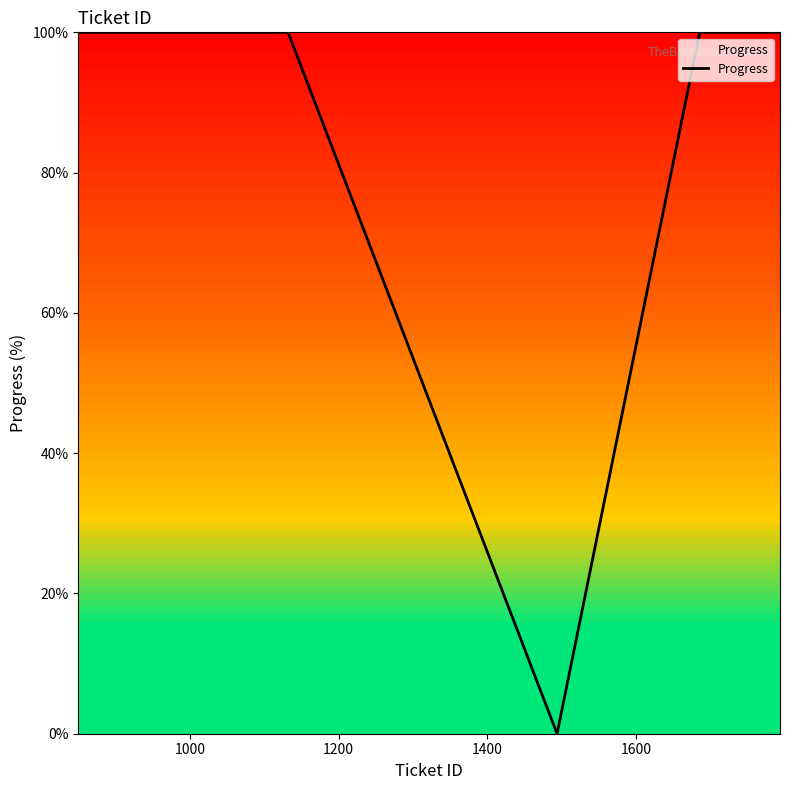

What is the maximum value shown in the chart?

100